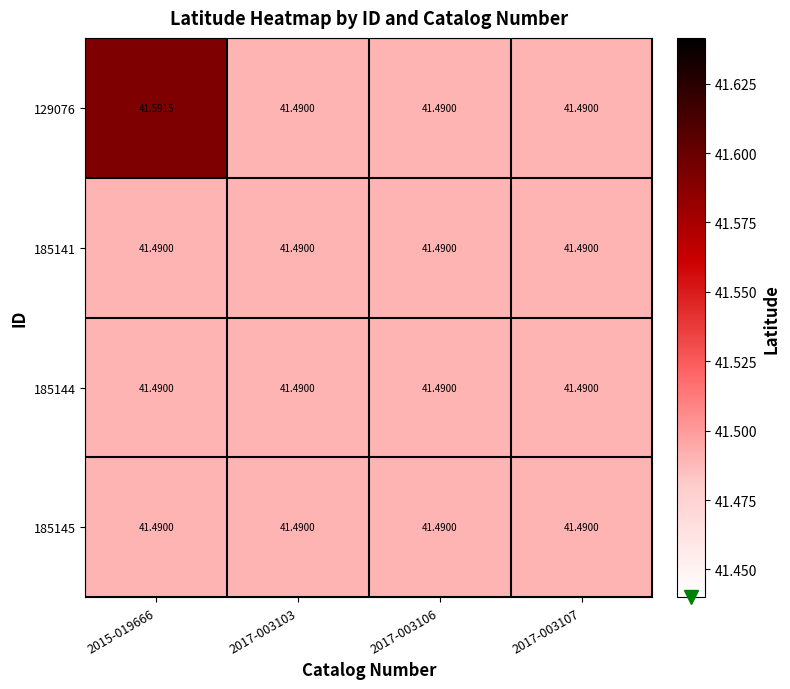

Which label corresponds to the largest value in the chart?

2015-019666